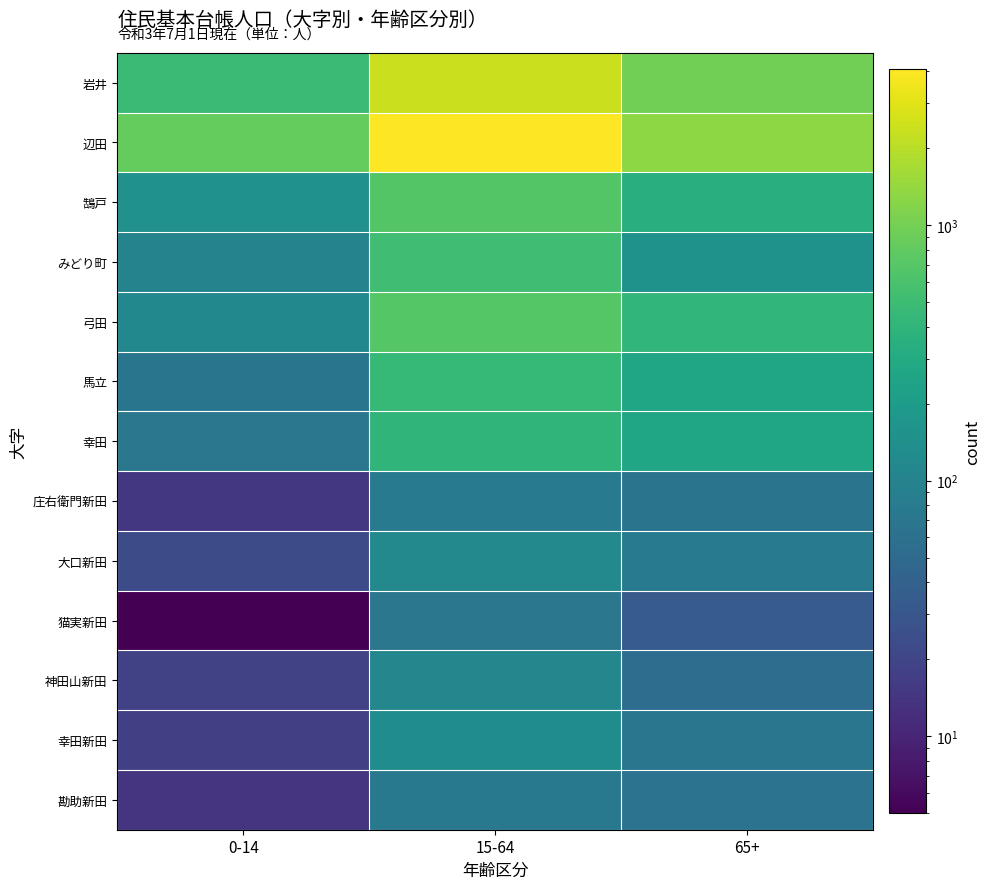

Which series has the largest total across all categories?

辺田